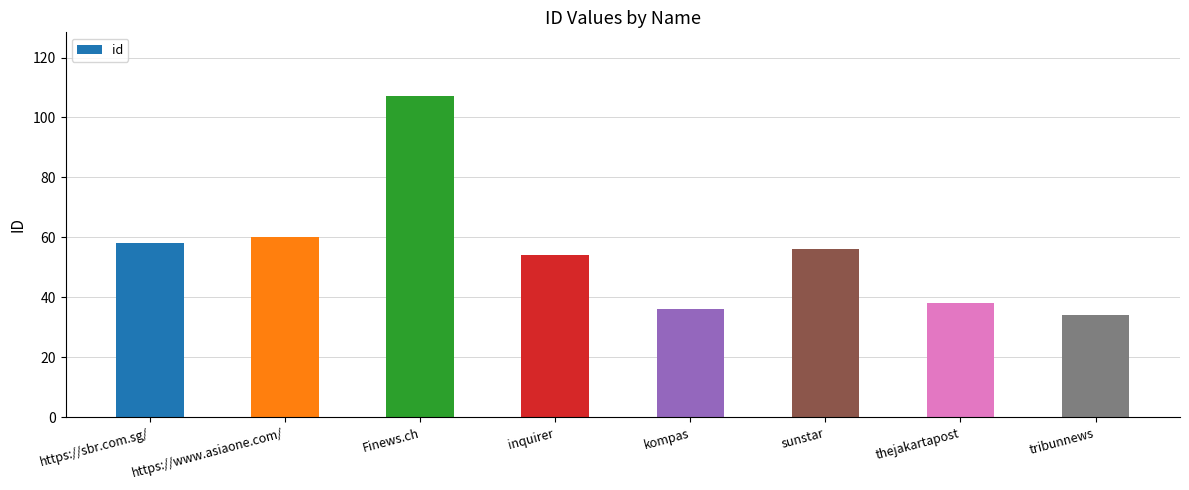

What is the maximum value shown in the chart?

107